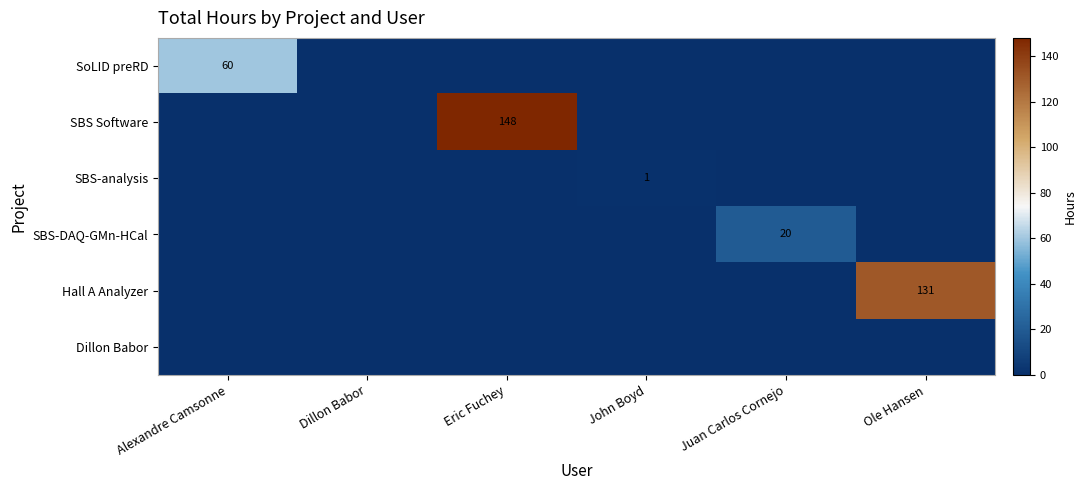

What is the maximum value shown in the chart?

148